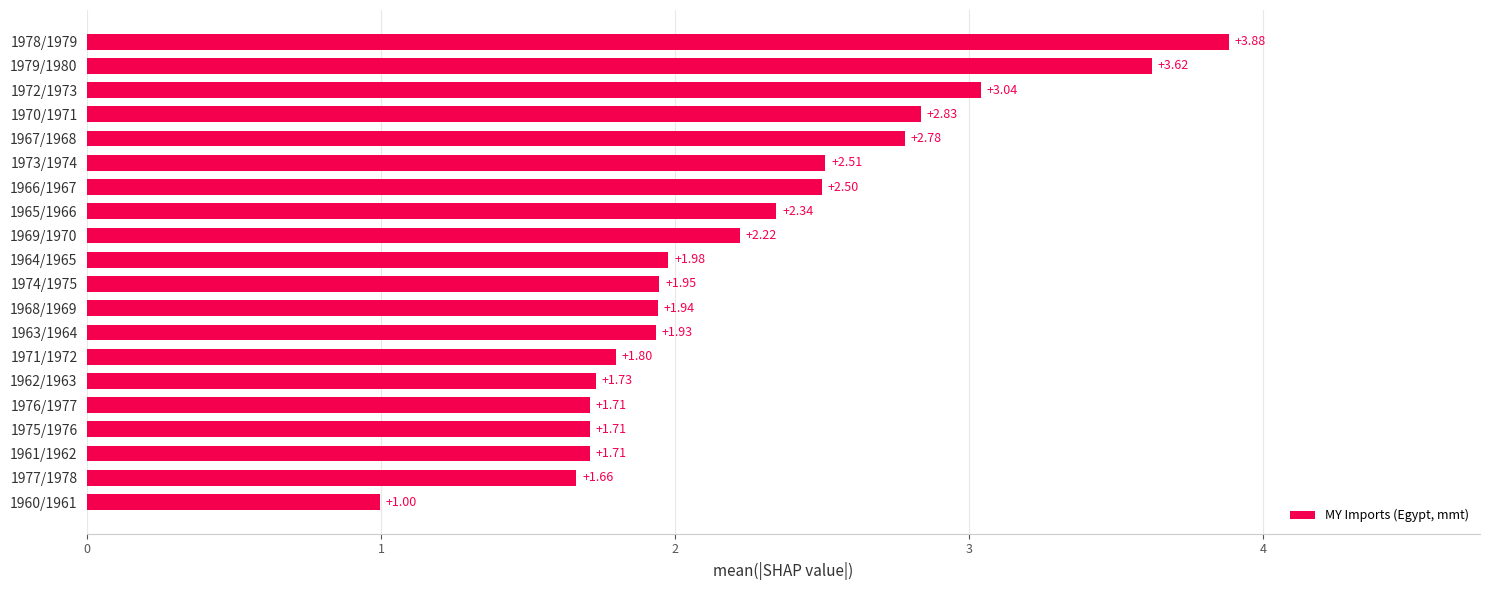

What is the change in value from 1963/1964 to 1965/1966?

+0.4